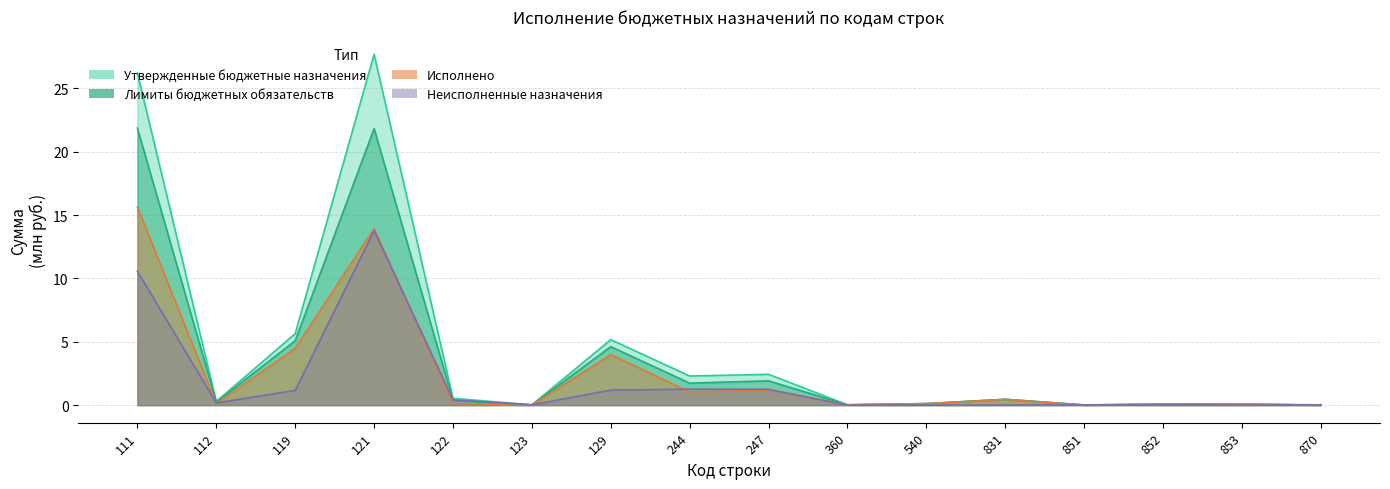

What is the spread (max minus min) of values at 112?

0.2